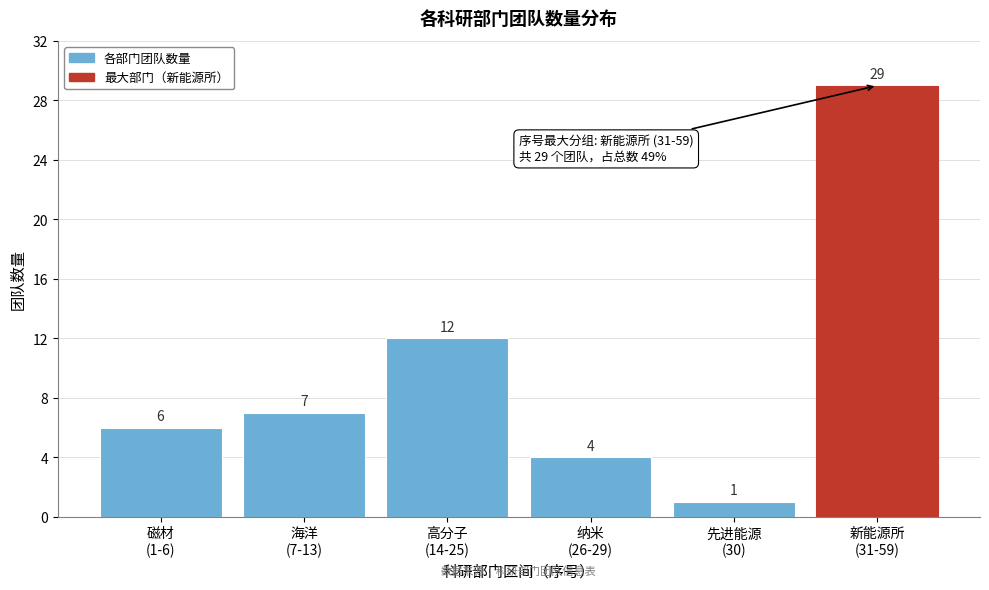

Reading left to right, what are all the values shown in this chart?

6	7	12	4	1	29